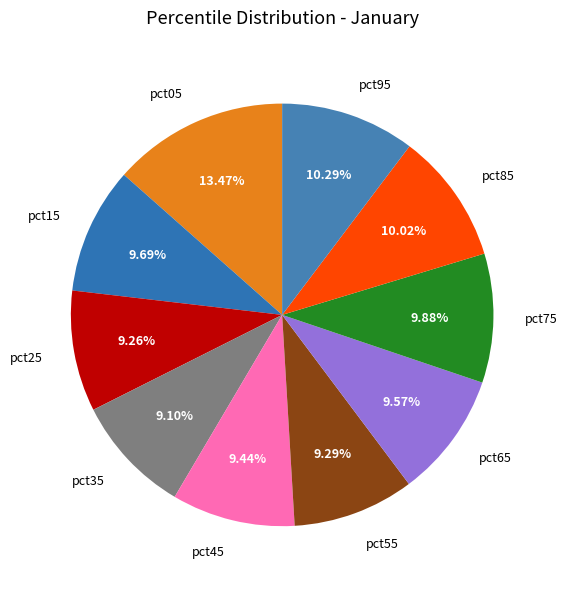

How many segments does this pie chart have?

10